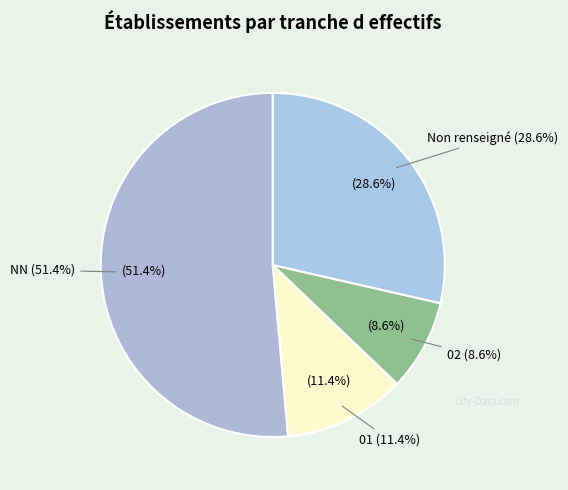

To the nearest percent, what percentage of the pie is NN?

51%